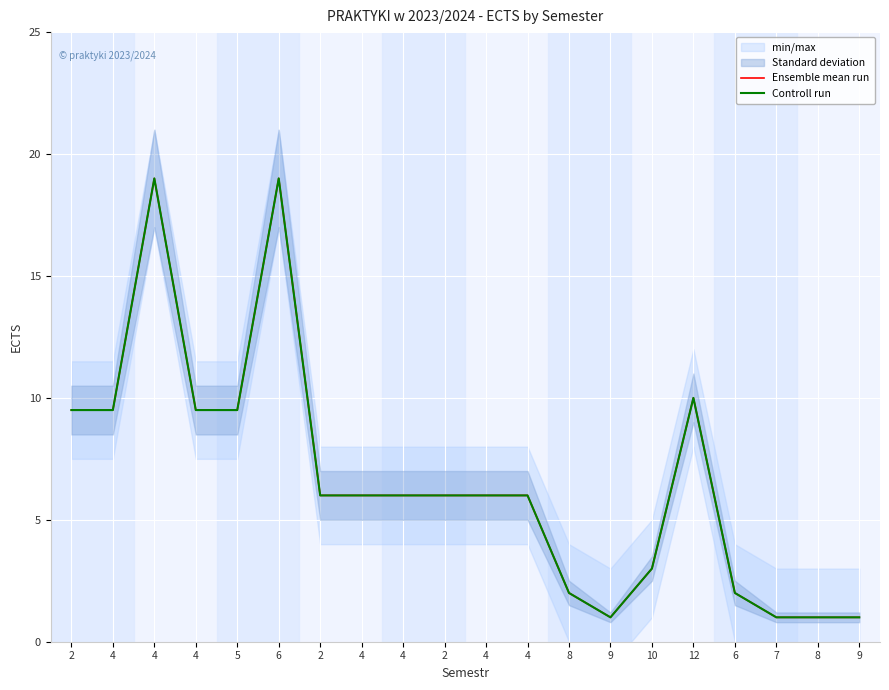

What is the difference between the second highest and second lowest values in the Ensemble mean run series?

18.0